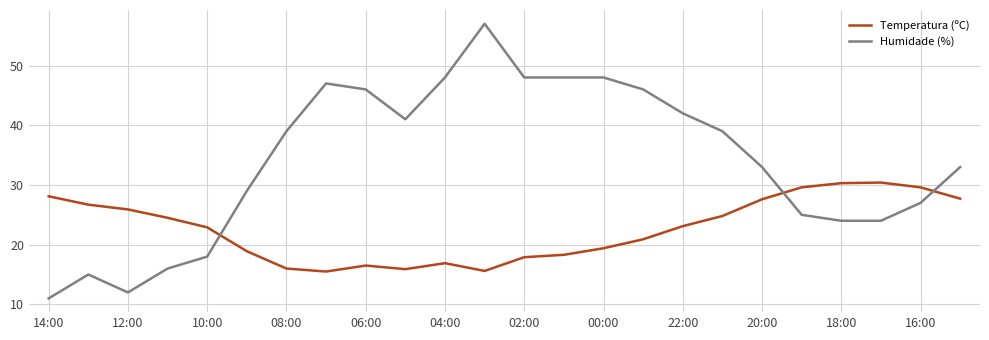

What is the minimum value for Temperatura (ºC)?

15.5